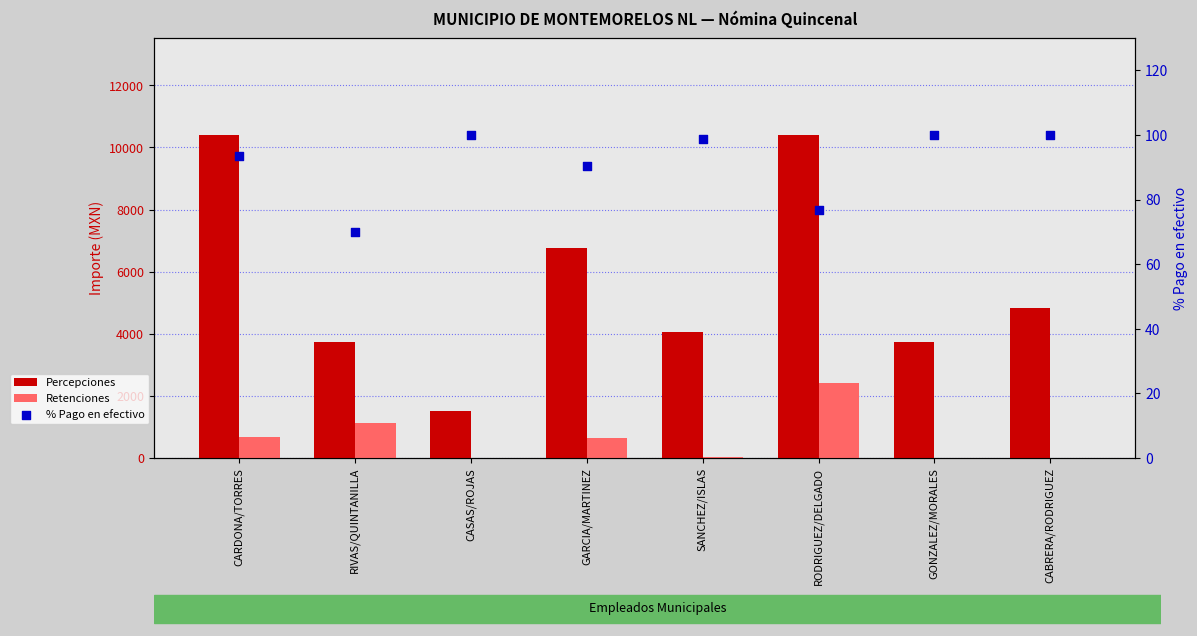

Which series has the widest spread of Y values?

Percepciones